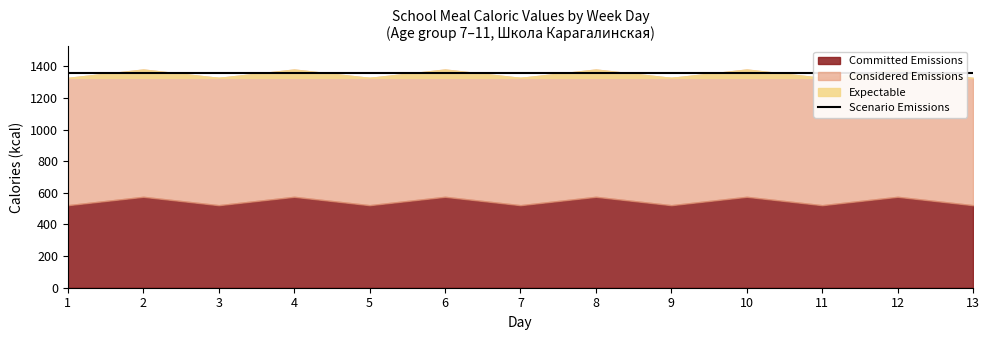

The Scenario Emissions series shows 896 at 11. True or false?

False